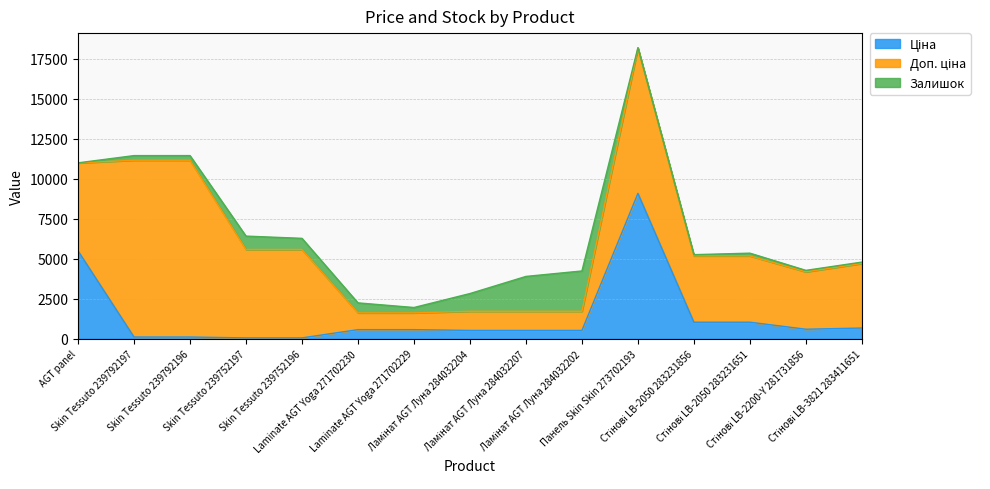

What is the smallest value displayed?

7.0